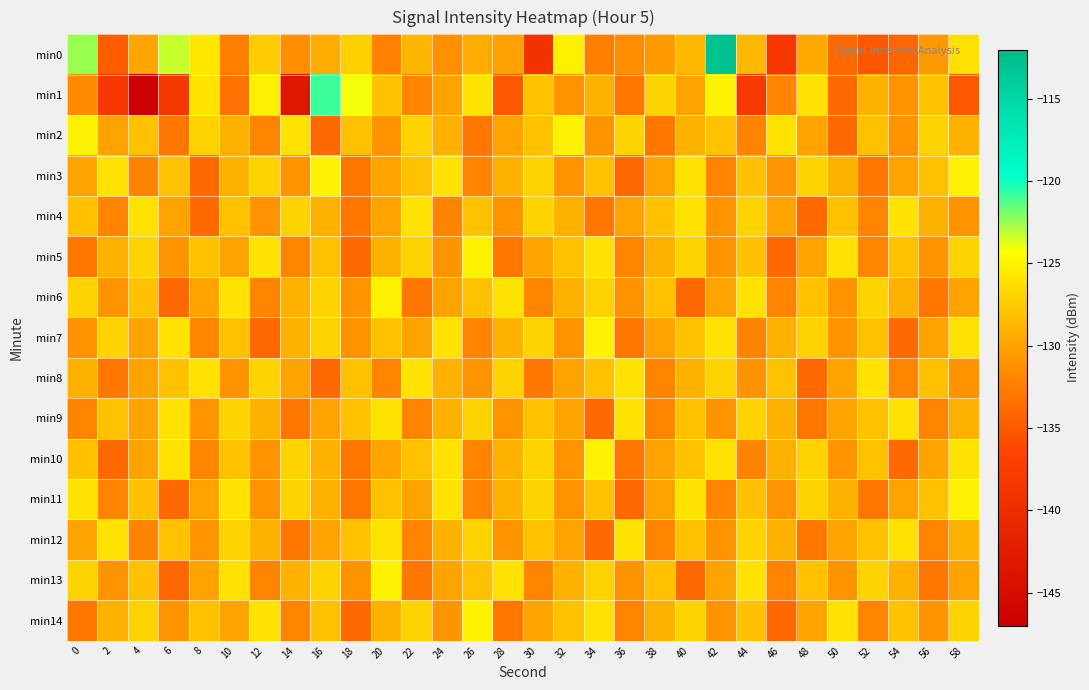

Reading left to right, extract all data points from this chart.

min0: 0=-122.4	2=-134.7	4=-129.9	6=-123.2	8=-125.8	10=-132.5	12=-127.4	14=-131.4	16=-129.3	18=-127.1	20=-132.4	22=-128.8	24=-131.2	26=-129.5	28=-130.1	30=-139.0	32=-125.2	34=-132.4	36=-131.6	38=-130.7	40=-128.6	42=-112.9	44=-128.6	46=-138.1	48=-129.6	50=-133.9	52=-135.1	54=-134.2	56=-130.6	58=-126.2
min1: 0=-131.6	2=-138.2	4=-147.2	6=-138.5	8=-125.9	10=-133.4	12=-125.2	14=-143.1	16=-120.8	18=-124.1	20=-128.0	22=-132.0	24=-130.0	26=-126.0	28=-135.0	30=-128.0	32=-131.0	34=-129.0	36=-133.0	38=-127.0	40=-130.0	42=-125.0	44=-138.0	46=-132.0	48=-126.0	50=-134.0	52=-129.0	54=-131.0	56=-128.0	58=-135.0
min2: 0=-125.0	2=-130.0	4=-128.0	6=-133.0	8=-127.0	10=-129.0	12=-132.0	14=-126.0	16=-134.0	18=-128.0	20=-131.0	22=-127.0	24=-129.0	26=-133.0	28=-130.0	30=-128.0	32=-125.0	34=-131.0	36=-127.0	38=-133.0	40=-129.0	42=-128.0	44=-132.0	46=-126.0	48=-130.0	50=-134.0	52=-128.0	54=-131.0	56=-127.0	58=-129.0
min3: 0=-130.0	2=-126.0	4=-132.0	6=-128.0	8=-134.0	10=-129.0	12=-127.0	14=-131.0	16=-125.0	18=-133.0	20=-130.0	22=-128.0	24=-126.0	26=-132.0	28=-129.0	30=-127.0	32=-131.0	34=-128.0	36=-134.0	38=-130.0	40=-126.0	42=-132.0	44=-128.0	46=-131.0	48=-127.0	50=-129.0	52=-133.0	54=-130.0	56=-128.0	58=-125.0
min4: 0=-128.0	2=-132.0	4=-126.0	6=-130.0	8=-134.0	10=-128.0	12=-131.0	14=-127.0	16=-129.0	18=-133.0	20=-130.0	22=-126.0	24=-132.0	26=-128.0	28=-131.0	30=-127.0	32=-129.0	34=-133.0	36=-130.0	38=-128.0	40=-126.0	42=-131.0	44=-127.0	46=-130.0	48=-134.0	50=-128.0	52=-132.0	54=-126.0	56=-129.0	58=-131.0
min5: 0=-133.0	2=-129.0	4=-127.0	6=-131.0	8=-128.0	10=-130.0	12=-126.0	14=-132.0	16=-128.0	18=-134.0	20=-129.0	22=-127.0	24=-131.0	26=-125.0	28=-133.0	30=-130.0	32=-128.0	34=-126.0	36=-132.0	38=-129.0	40=-127.0	42=-131.0	44=-128.0	46=-134.0	48=-130.0	50=-126.0	52=-132.0	54=-128.0	56=-131.0	58=-127.0
min6: 0=-127.0	2=-131.0	4=-128.0	6=-134.0	8=-130.0	10=-126.0	12=-132.0	14=-129.0	16=-127.0	18=-131.0	20=-125.0	22=-133.0	24=-130.0	26=-128.0	28=-126.0	30=-132.0	32=-129.0	34=-127.0	36=-131.0	38=-128.0	40=-134.0	42=-130.0	44=-126.0	46=-132.0	48=-128.0	50=-131.0	52=-127.0	54=-129.0	56=-133.0	58=-130.0
min7: 0=-131.0	2=-127.0	4=-130.0	6=-126.0	8=-132.0	10=-128.0	12=-134.0	14=-129.0	16=-127.0	18=-131.0	20=-128.0	22=-130.0	24=-126.0	26=-132.0	28=-129.0	30=-127.0	32=-131.0	34=-125.0	36=-133.0	38=-130.0	40=-128.0	42=-126.0	44=-132.0	46=-129.0	48=-127.0	50=-131.0	52=-128.0	54=-134.0	56=-130.0	58=-126.0
min8: 0=-129.0	2=-133.0	4=-130.0	6=-128.0	8=-126.0	10=-131.0	12=-127.0	14=-130.0	16=-134.0	18=-128.0	20=-132.0	22=-126.0	24=-129.0	26=-131.0	28=-127.0	30=-133.0	32=-130.0	34=-128.0	36=-126.0	38=-132.0	40=-129.0	42=-127.0	44=-131.0	46=-128.0	48=-134.0	50=-130.0	52=-126.0	54=-132.0	56=-128.0	58=-131.0
min9: 0=-132.0	2=-128.0	4=-130.0	6=-126.0	8=-131.0	10=-127.0	12=-129.0	14=-133.0	16=-130.0	18=-128.0	20=-126.0	22=-132.0	24=-129.0	26=-127.0	28=-131.0	30=-128.0	32=-130.0	34=-134.0	36=-126.0	38=-132.0	40=-128.0	42=-131.0	44=-127.0	46=-129.0	48=-133.0	50=-130.0	52=-128.0	54=-126.0	56=-132.0	58=-129.0
min10: 0=-128.0	2=-134.0	4=-130.0	6=-126.0	8=-132.0	10=-128.0	12=-131.0	14=-127.0	16=-129.0	18=-133.0	20=-130.0	22=-128.0	24=-126.0	26=-132.0	28=-129.0	30=-127.0	32=-131.0	34=-125.0	36=-133.0	38=-130.0	40=-128.0	42=-126.0	44=-132.0	46=-129.0	48=-127.0	50=-131.0	52=-128.0	54=-134.0	56=-130.0	58=-126.0
min11: 0=-126.0	2=-132.0	4=-128.0	6=-134.0	8=-130.0	10=-126.0	12=-131.0	14=-127.0	16=-129.0	18=-133.0	20=-128.0	22=-130.0	24=-126.0	26=-132.0	28=-129.0	30=-127.0	32=-131.0	34=-128.0	36=-134.0	38=-130.0	40=-126.0	42=-132.0	44=-128.0	46=-131.0	48=-127.0	50=-129.0	52=-133.0	54=-130.0	56=-128.0	58=-125.0
min12: 0=-130.0	2=-126.0	4=-132.0	6=-128.0	8=-131.0	10=-127.0	12=-129.0	14=-133.0	16=-130.0	18=-128.0	20=-126.0	22=-132.0	24=-129.0	26=-127.0	28=-131.0	30=-128.0	32=-130.0	34=-134.0	36=-126.0	38=-132.0	40=-128.0	42=-131.0	44=-127.0	46=-129.0	48=-133.0	50=-130.0	52=-128.0	54=-126.0	56=-132.0	58=-129.0
min13: 0=-127.0	2=-131.0	4=-128.0	6=-134.0	8=-130.0	10=-126.0	12=-132.0	14=-129.0	16=-127.0	18=-131.0	20=-125.0	22=-133.0	24=-130.0	26=-128.0	28=-126.0	30=-132.0	32=-129.0	34=-127.0	36=-131.0	38=-128.0	40=-134.0	42=-130.0	44=-126.0	46=-132.0	48=-128.0	50=-131.0	52=-127.0	54=-129.0	56=-133.0	58=-130.0
min14: 0=-133.0	2=-129.0	4=-127.0	6=-131.0	8=-128.0	10=-130.0	12=-126.0	14=-132.0	16=-128.0	18=-134.0	20=-129.0	22=-127.0	24=-131.0	26=-125.0	28=-133.0	30=-130.0	32=-128.0	34=-126.0	36=-132.0	38=-129.0	40=-127.0	42=-131.0	44=-128.0	46=-134.0	48=-130.0	50=-126.0	52=-132.0	54=-128.0	56=-131.0	58=-127.0